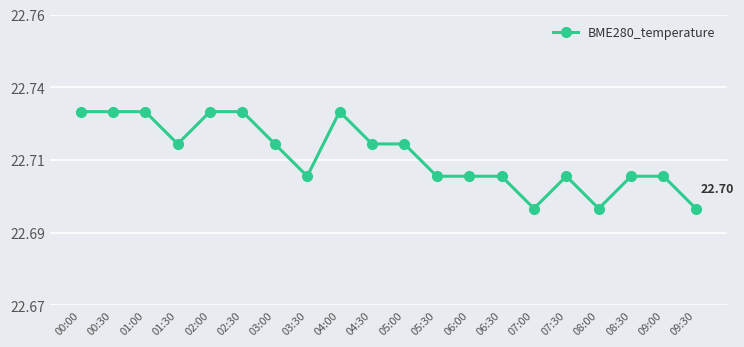

List the labels in order of value, smallest first.

07:00, 08:00, 09:30, 03:30, 05:30, 06:00, 06:30, 07:30, 08:30, 09:00, 01:30, 03:00, 04:30, 05:00, 00:00, 00:30, 01:00, 02:00, 02:30, 04:00